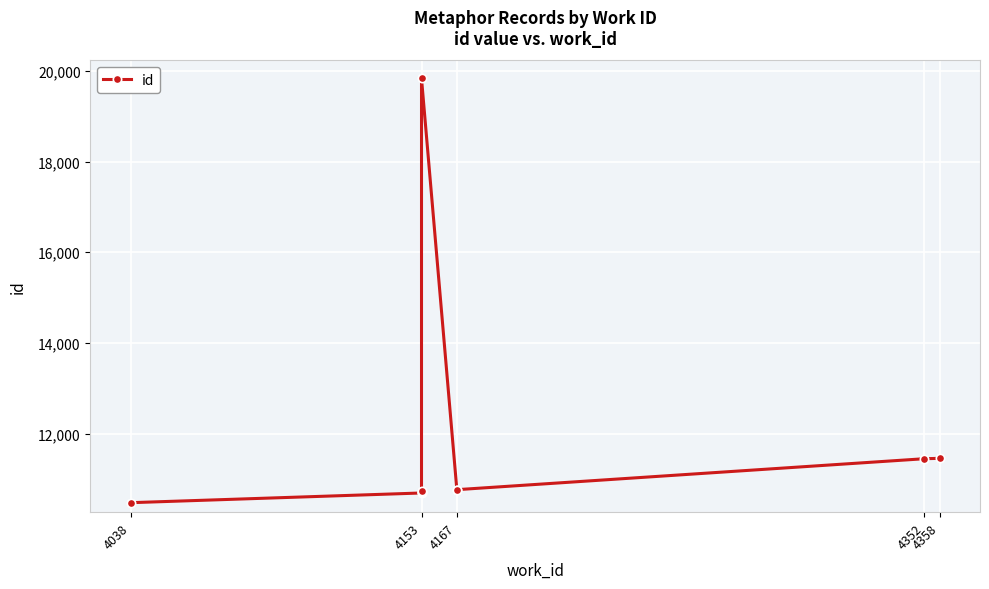

What position from the left is 4038?

1